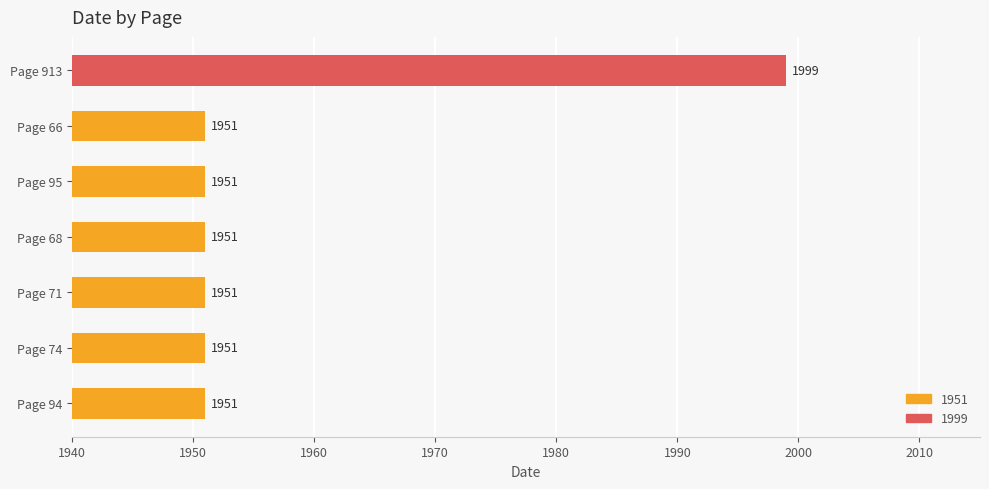

Is it true that the value at Page 68 is 3194?

False